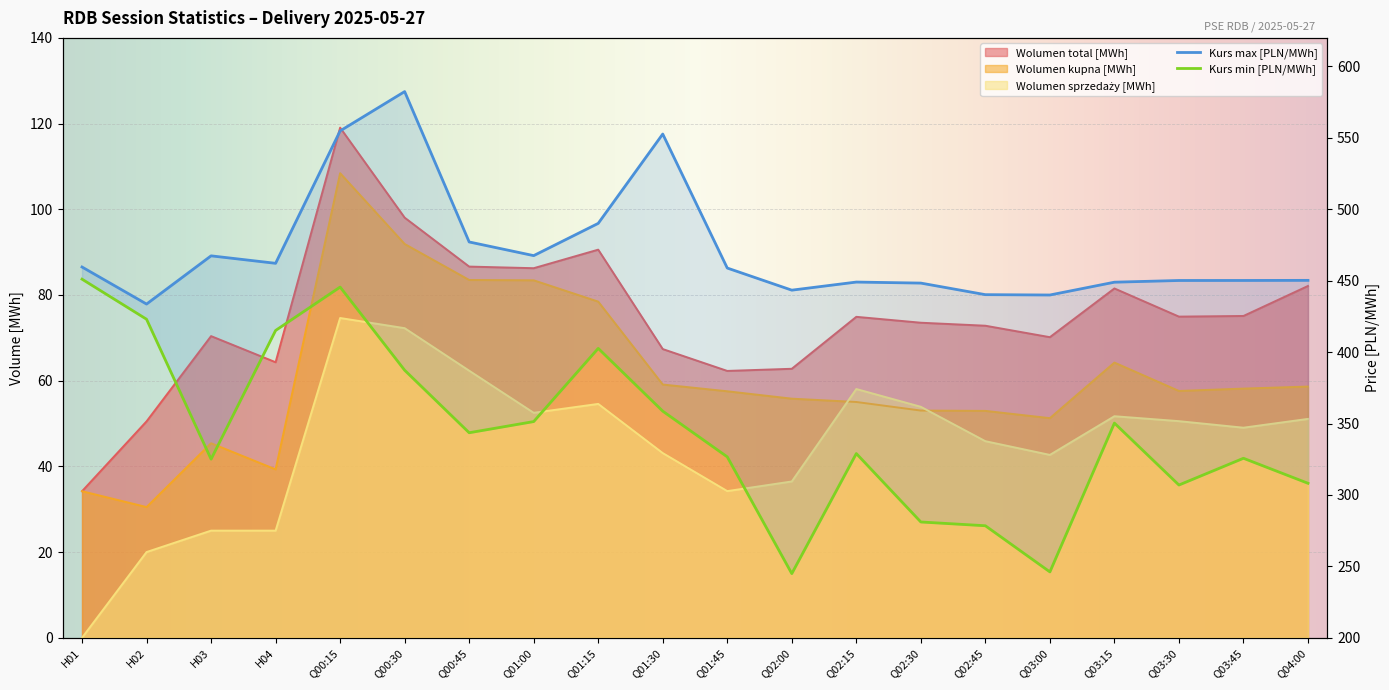

Is it true that Kurs max [PLN/MWh] equals 433.6 at H02?

True